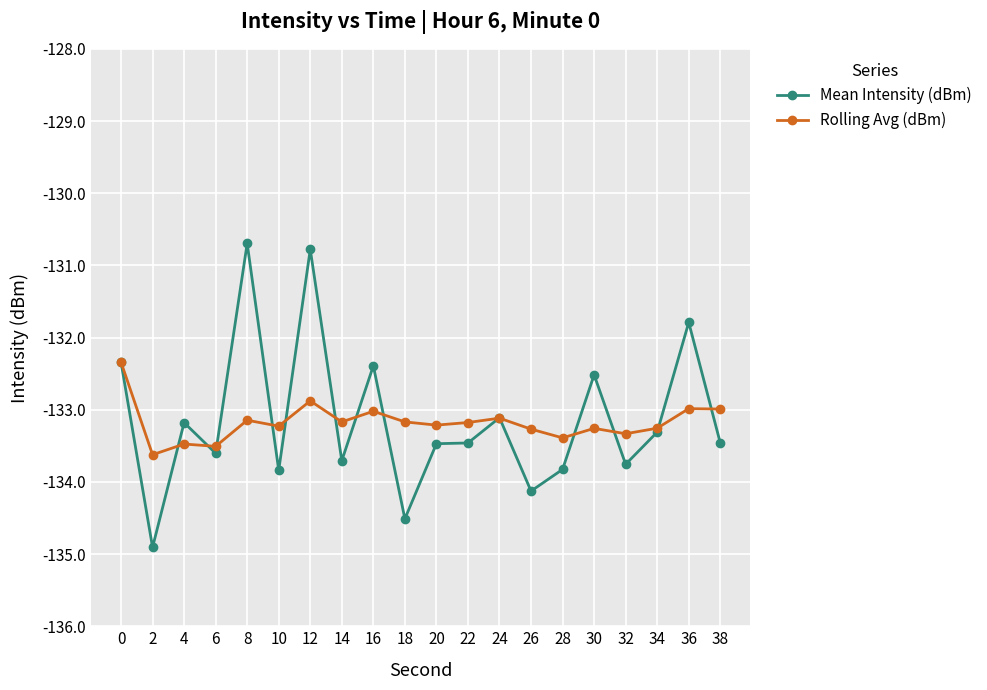

True or false: Mean Intensity (dBm) has more than 2 points higher than both neighbors.

True